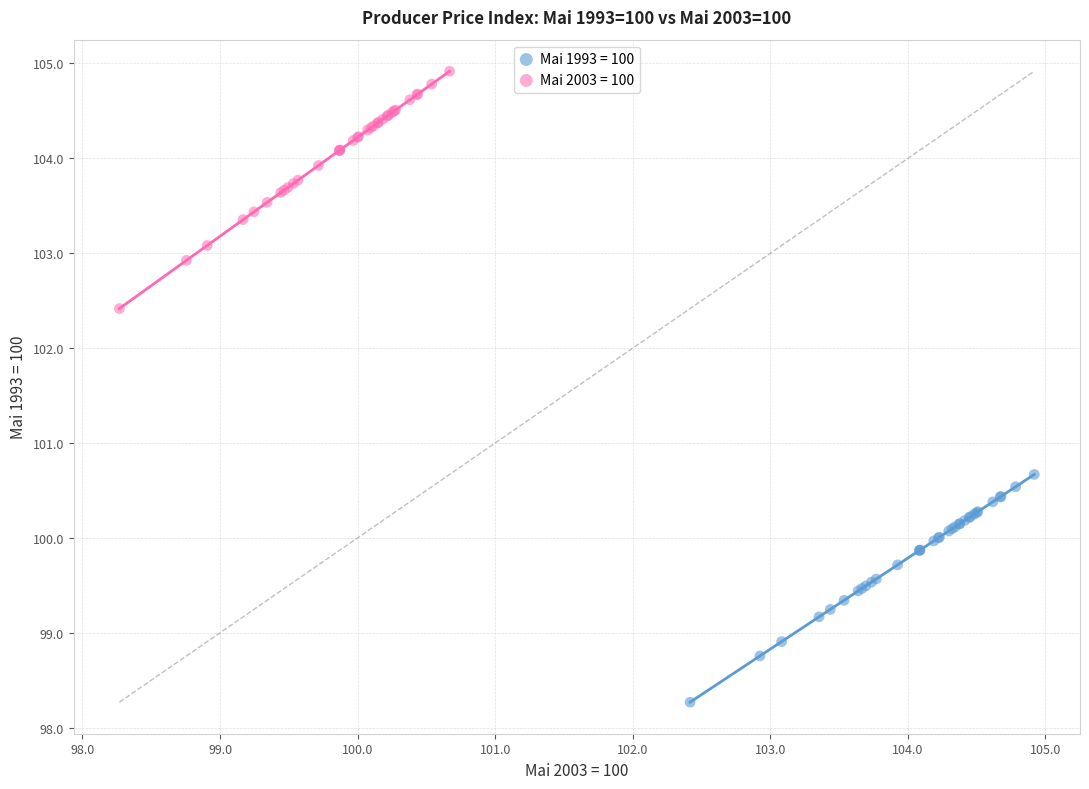

Which series has the largest Y range (max minus min)?

Mai 2003 = 100